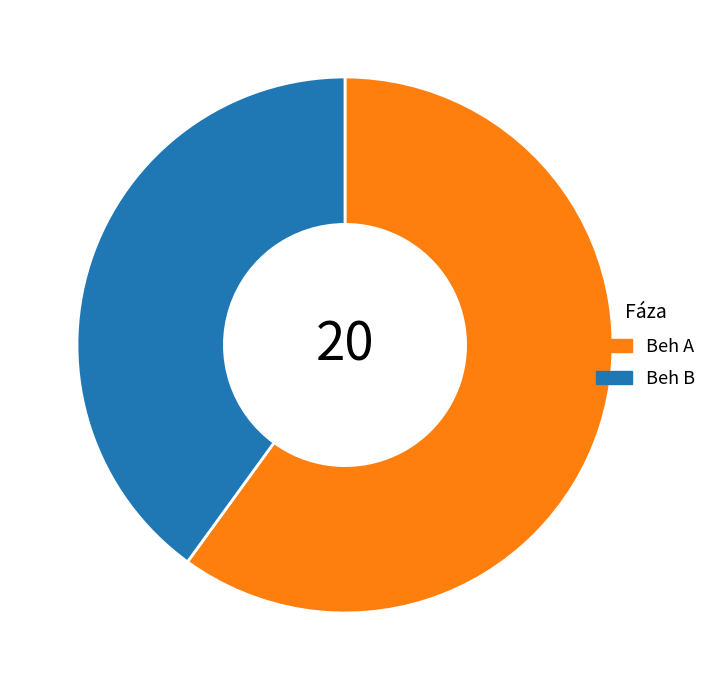

Combined, do Beh B and Beh A account for over 50%?

Yes